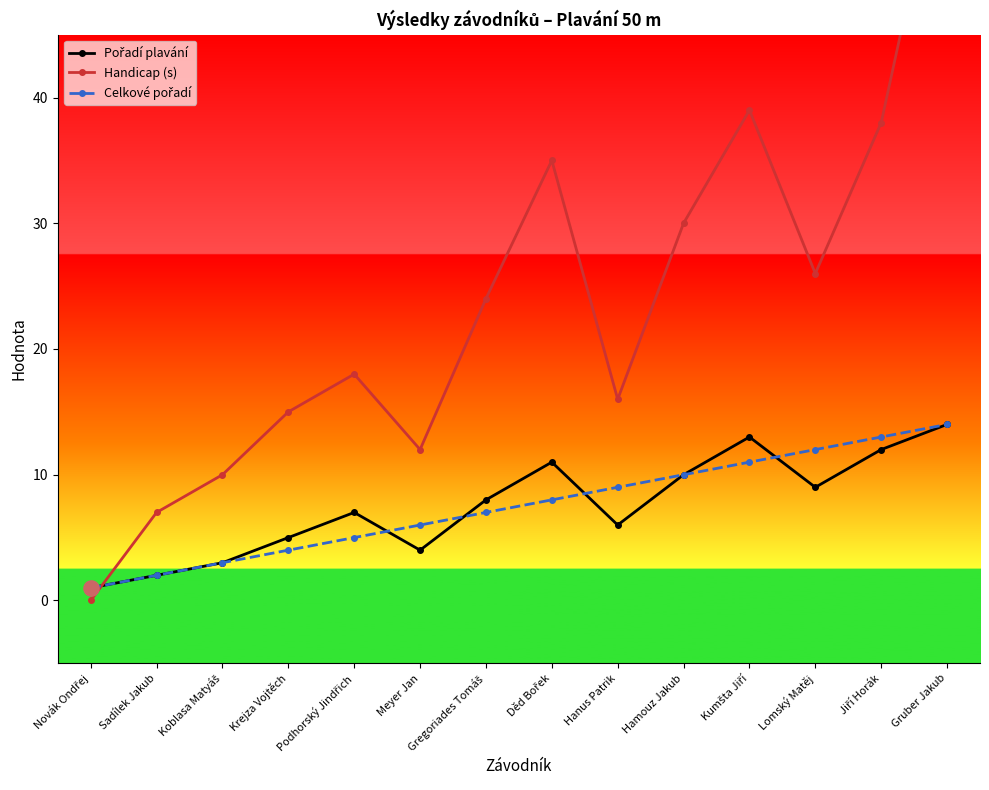

Which series has the largest total across all categories?

Handicap (s)